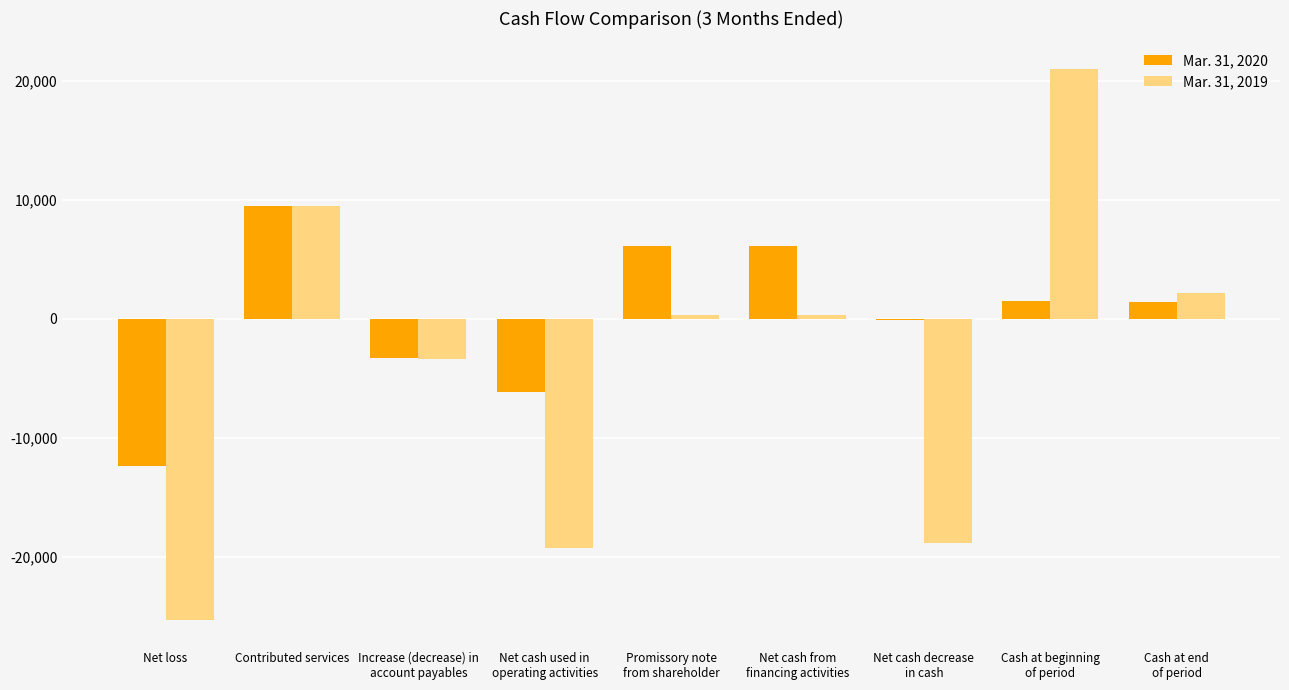

What is the greatest value displayed?

21007